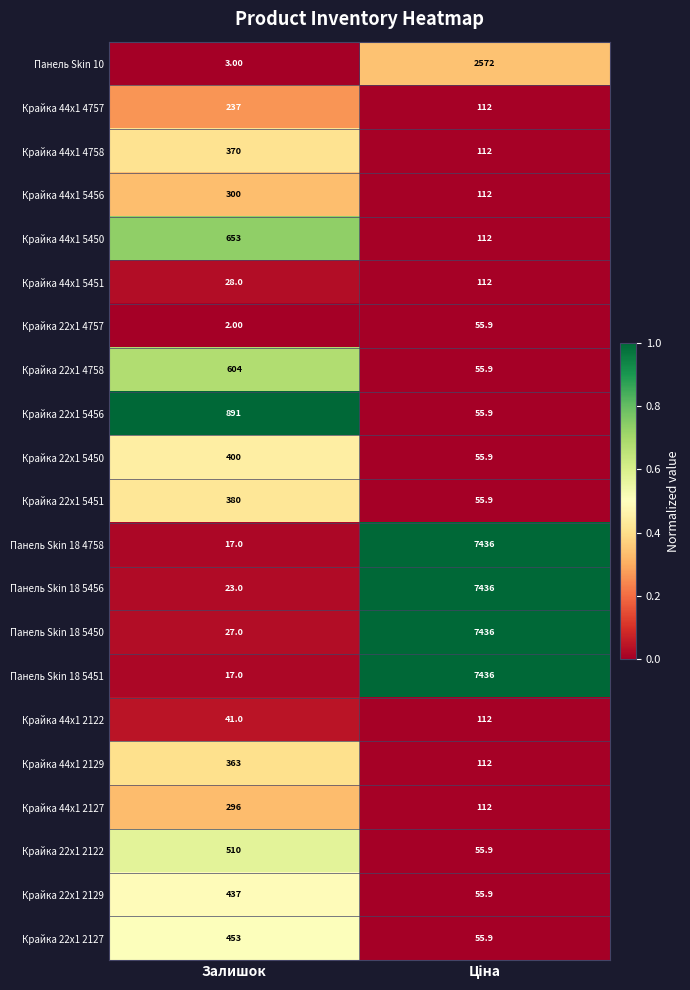

Which category has the lowest value in the Панель Skin 18 5450 series?

Залишок